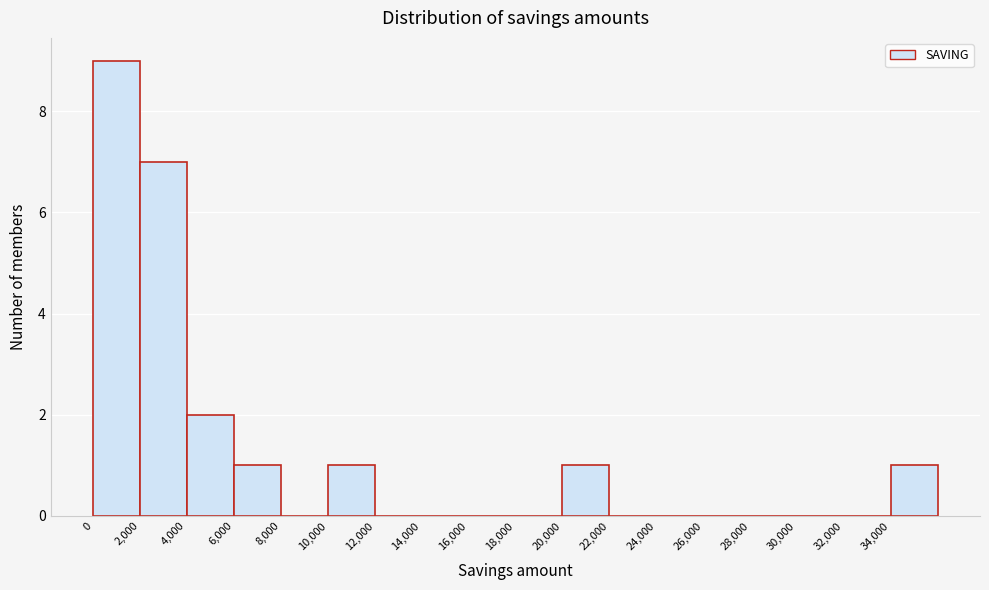

Reading left to right, transcribe this chart: for each bar, give the range it covers on the x-axis and its height. The values are not printed on the chart, so give them approximately, as read against the axis.

0 to 2000: 9
2000 to 4000: 7
4000 to 6000: 2
6000 to 8000: 1
8000 to 10000: 0
10000 to 12000: 1
12000 to 14000: 0
14000 to 16000: 0
16000 to 18000: 0
18000 to 20000: 0
20000 to 22000: 1
22000 to 24000: 0
24000 to 26000: 0
26000 to 28000: 0
28000 to 30000: 0
30000 to 32000: 0
32000 to 34000: 0
34000 to 36000: 1